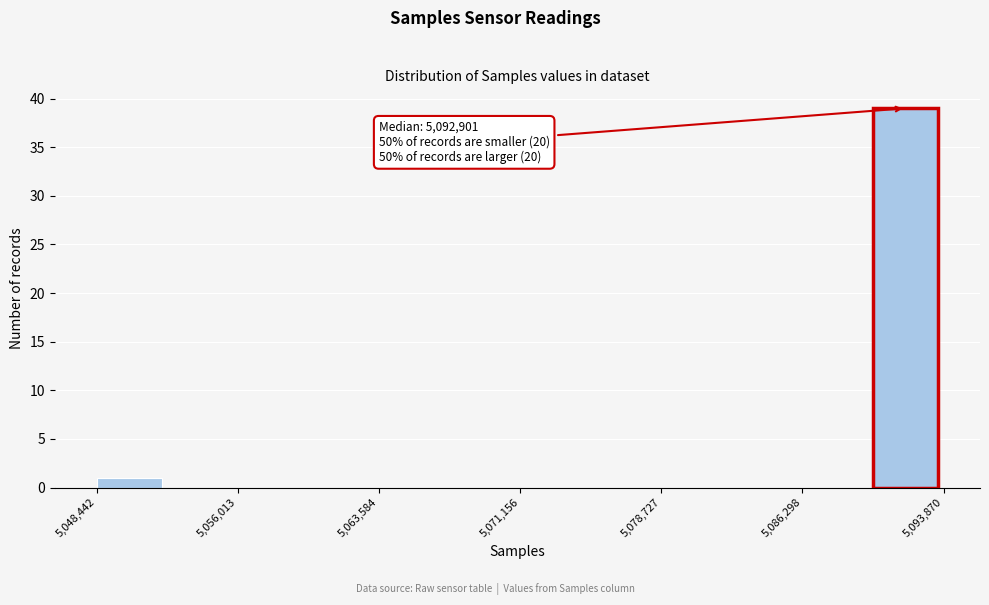

Read against the x-axis, roughly where is the centre of the tallest bar?

5092000